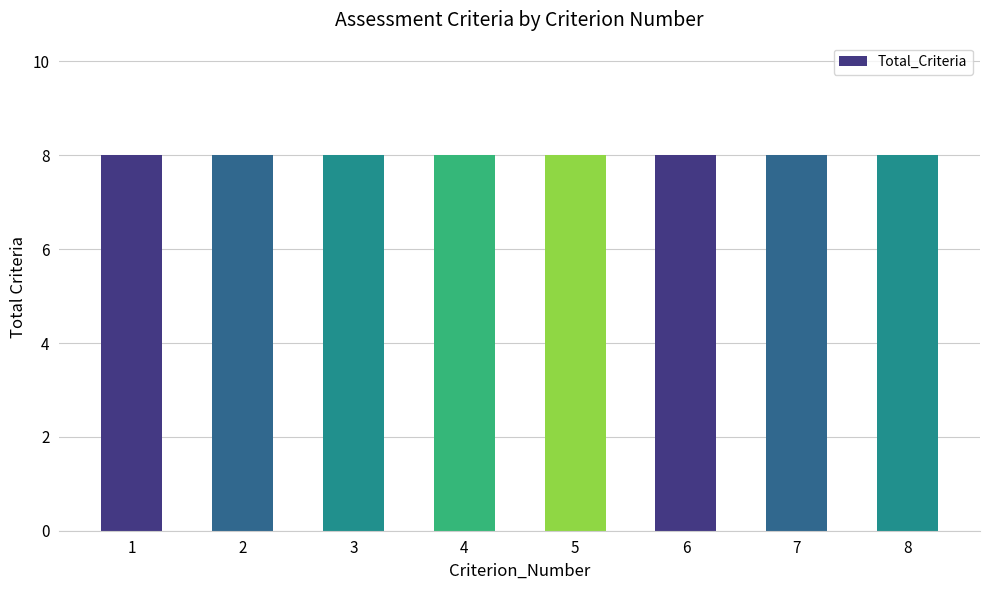

True or false: Total_Criteria has a value of 8 at 6.

True